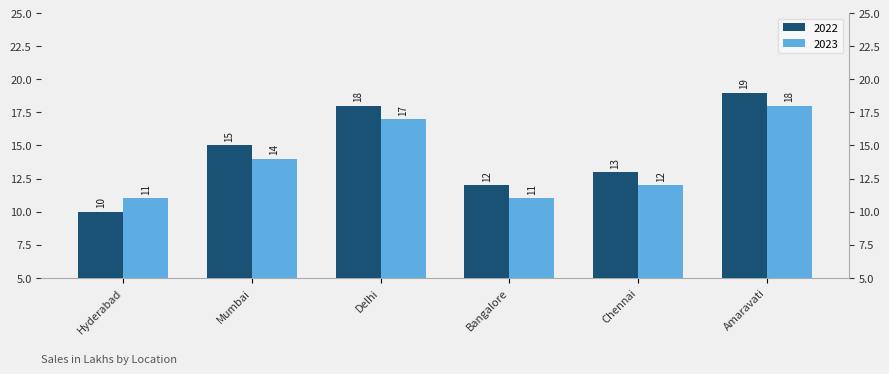

Which series has the widest spread of values?

2022